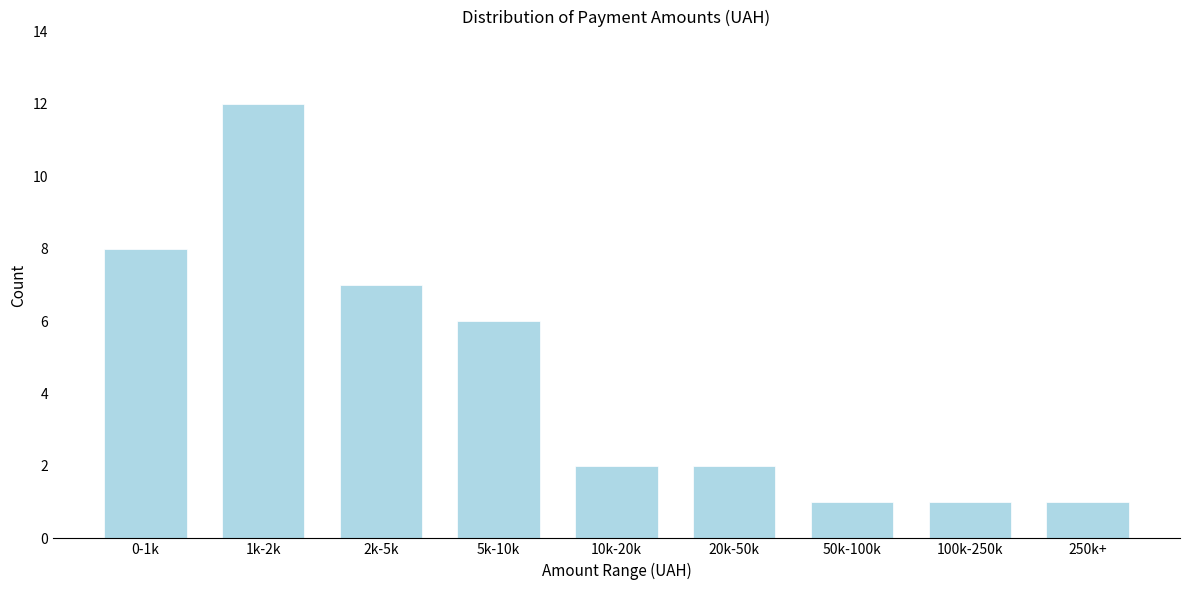

Reading left to right, what are all the values shown in this chart?

0-1k=8	1k-2k=12	2k-5k=7	5k-10k=6	10k-20k=2	20k-50k=2	50k-100k=1	100k-250k=1	250k+=1